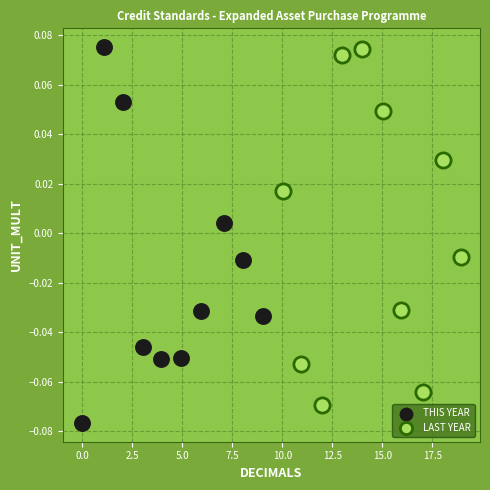

Which series reaches the minimum Y coordinate?

THIS YEAR